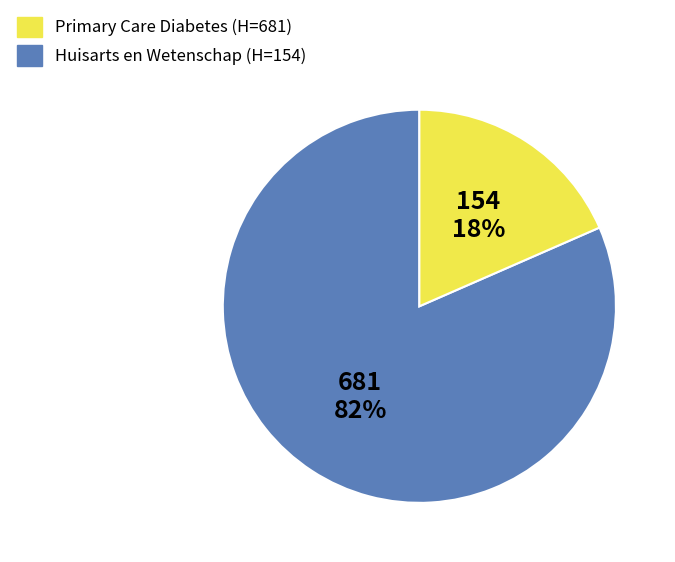

True or false: Huisarts en Wetenschap accounts for 18% of the total.

True